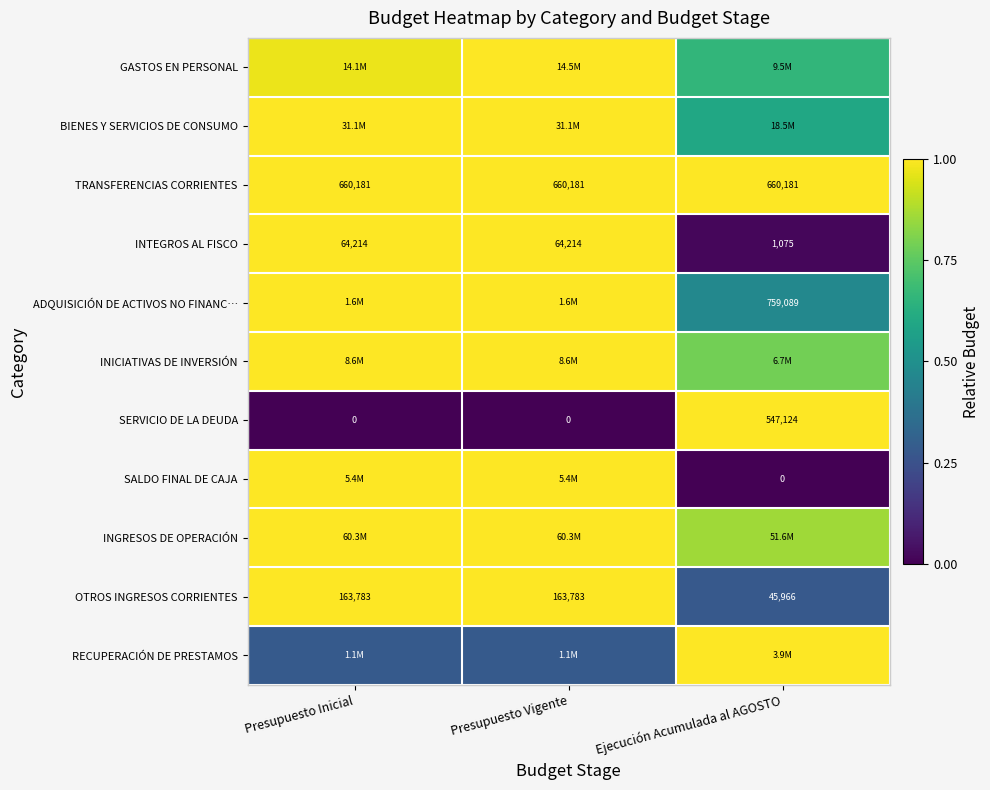

Which category has the lowest value in the OTROS INGRESOS CORRIENTES series?

Ejecución Acumulada al AGOSTO